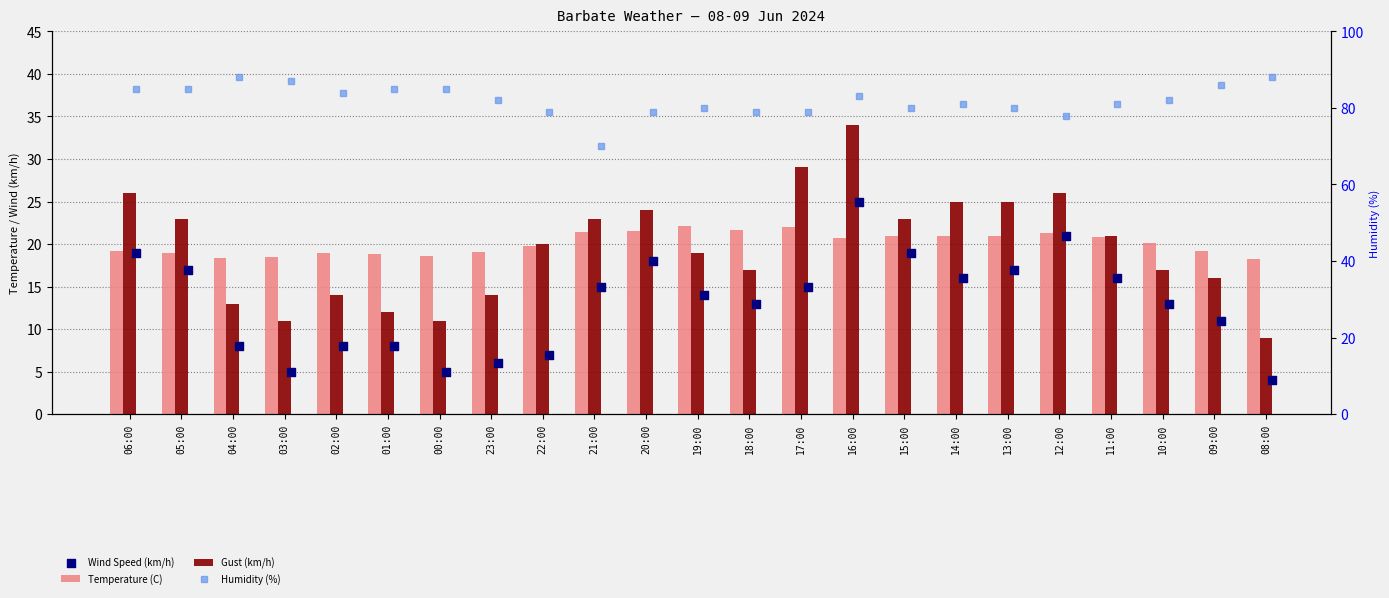

At how many categories does at least one series exceed 68?

23